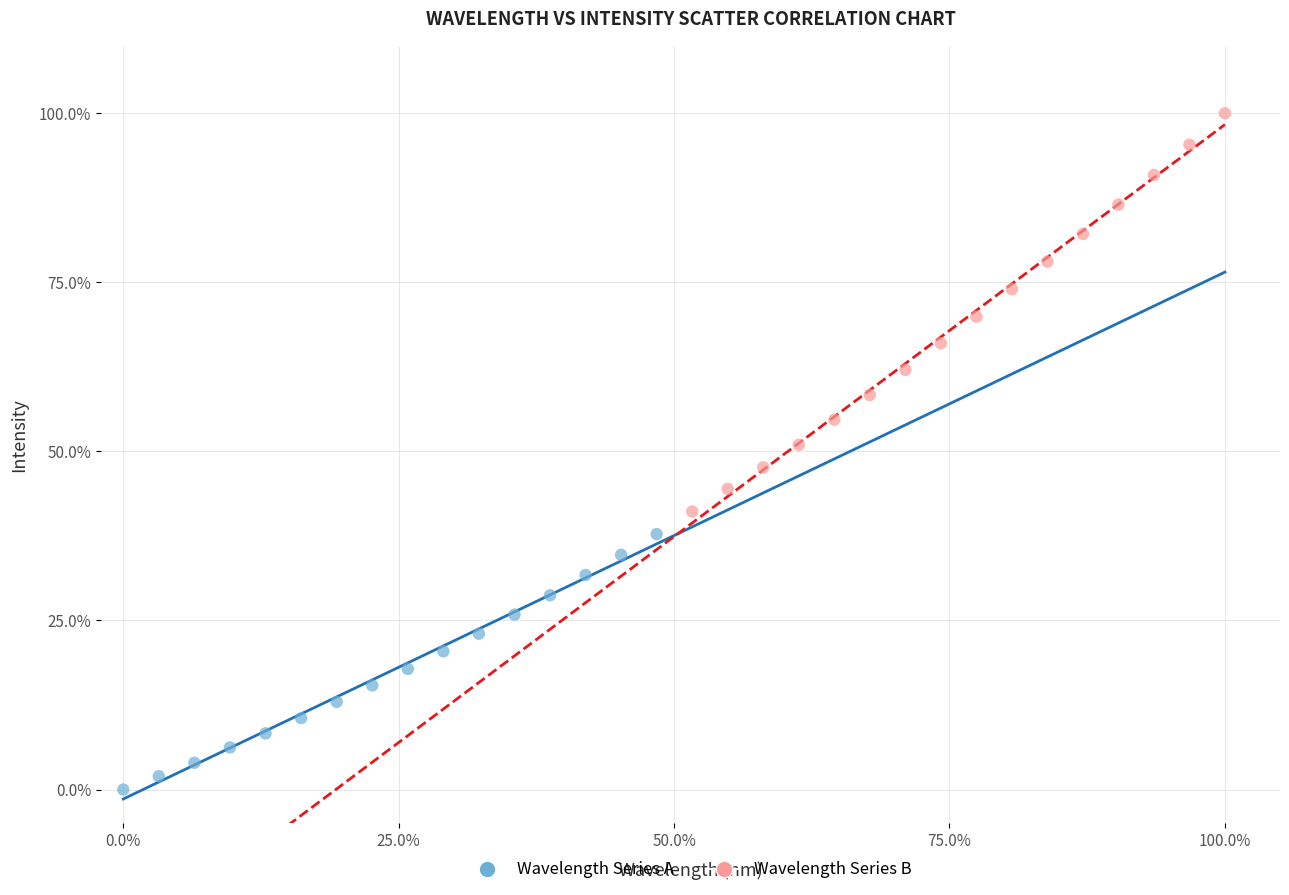

Which series has the widest spread of Y values?

Wavelength Series B